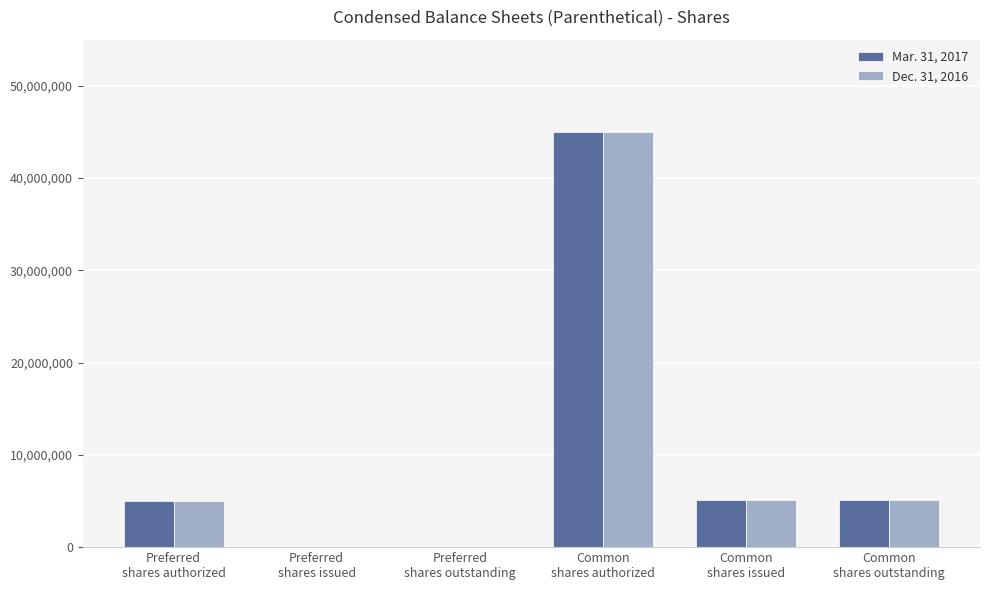

How many data points does each series have?

6